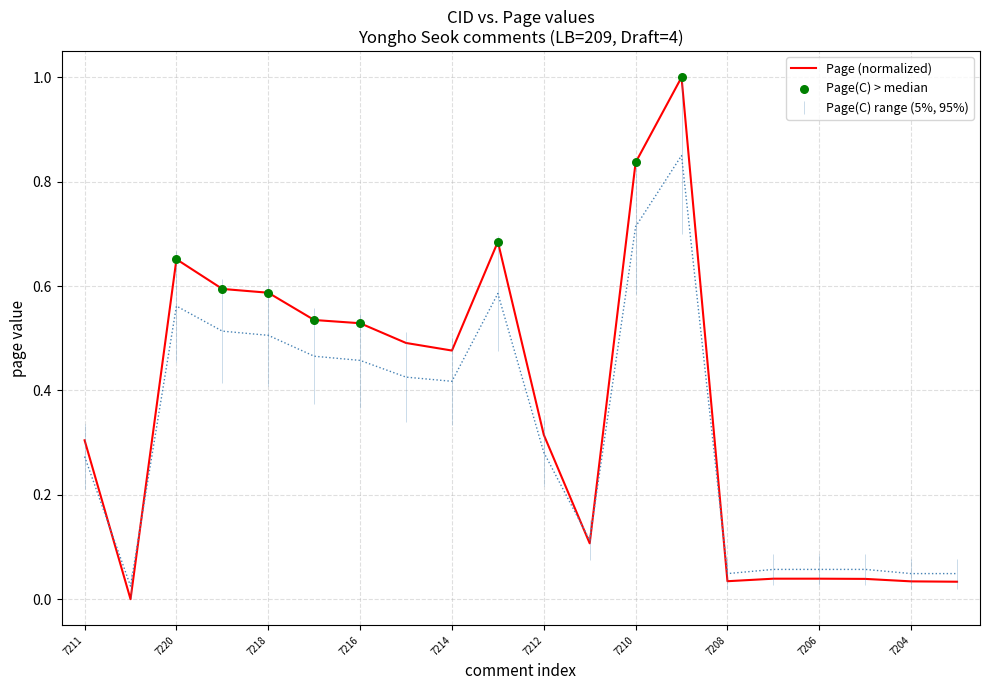

Which series reaches the minimum Y coordinate?

Page